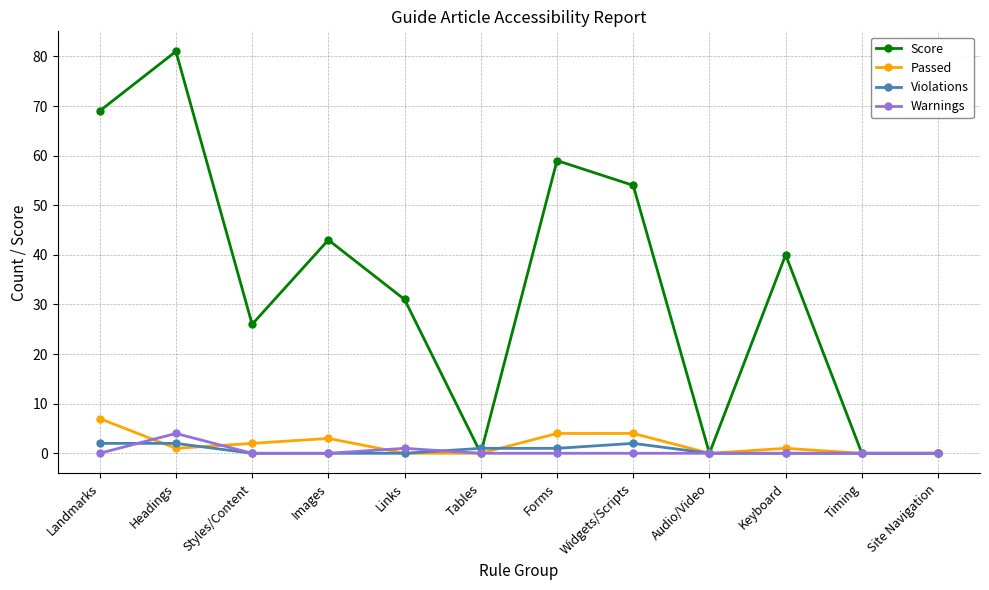

Is the value of Score at Links greater than the value of Passed at Images?

Yes